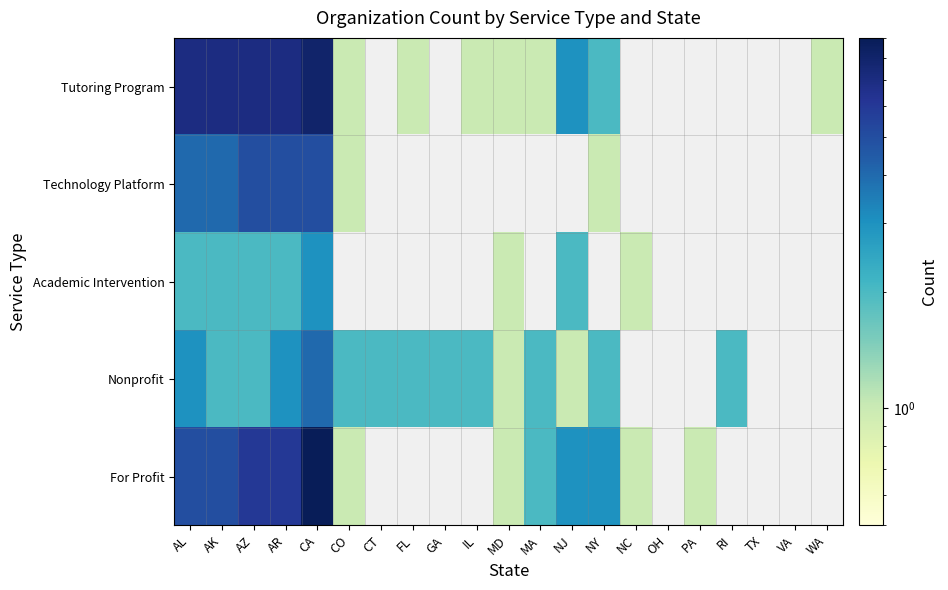

At how many categories does at least one series exceed 3?

5